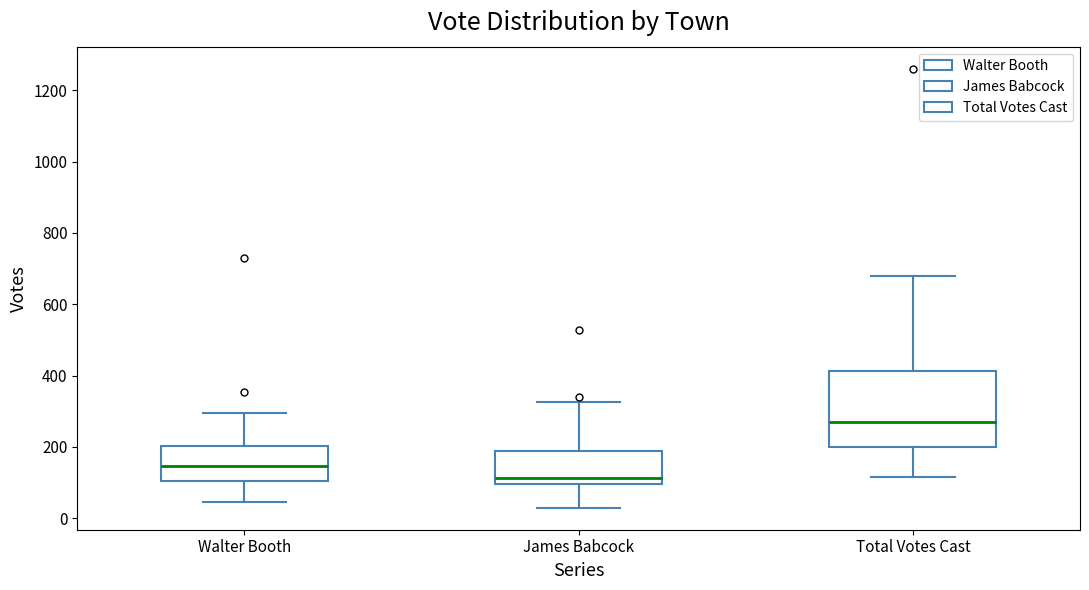

Reading left to right, transcribe this box plot: for each box, give where its median line is, the range the box spans, and where its two whiskers end, as read against the y-axis. The values are not printed on the chart, so give them approximately, as read against the axis.

Walter Booth: median 140, box 100 to 200, whiskers 40 to 300
James Babcock: median 120, box 100 to 180, whiskers 20 to 320
Total Votes Cast: median 260, box 200 to 420, whiskers 120 to 680